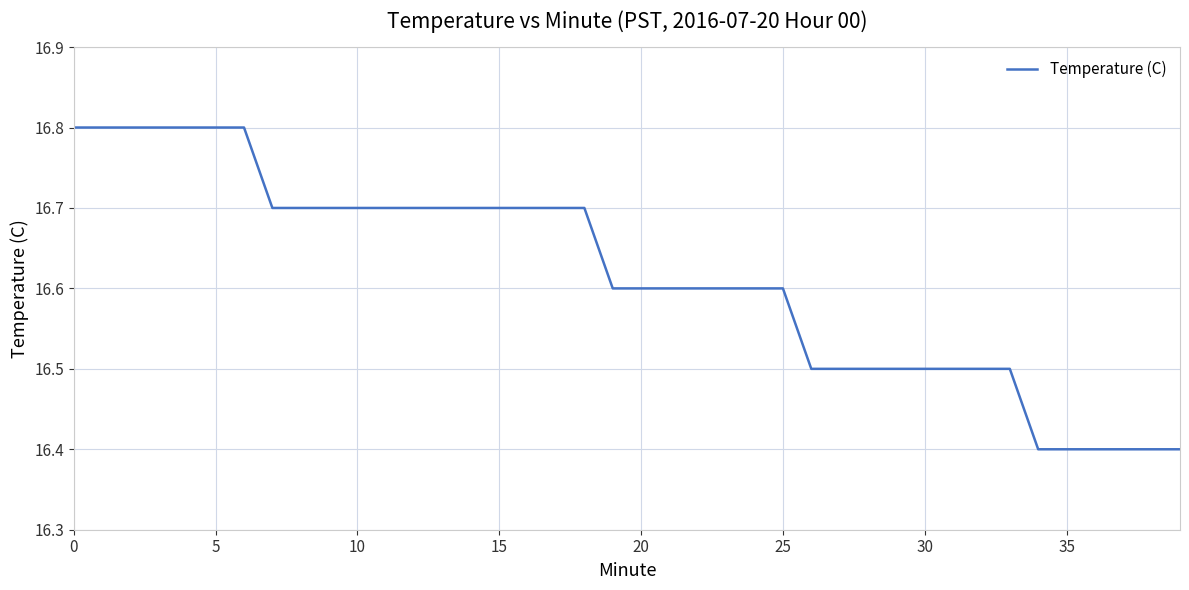

Reading left to right, extract all data points from this chart.

16.8	16.8	16.8	16.8	16.8	16.8	16.8	16.7	16.7	16.7	16.7	16.7	16.7	16.7	16.7	16.7	16.7	16.7	16.7	16.6	16.6	16.6	16.6	16.6	16.6	16.6	16.5	16.5	16.5	16.5	16.5	16.5	16.5	16.5	16.4	16.4	16.4	16.4	16.4	16.4